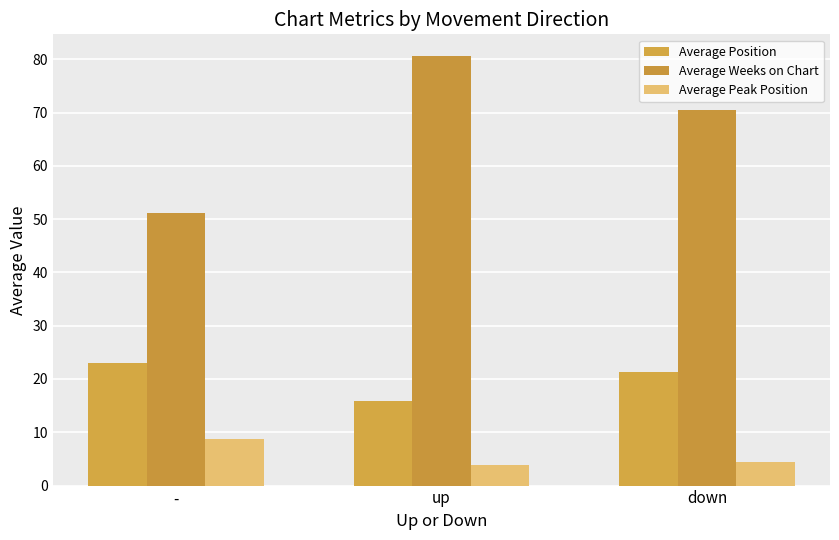

True or false: Average Peak Position has a value of 2.1 at down.

False